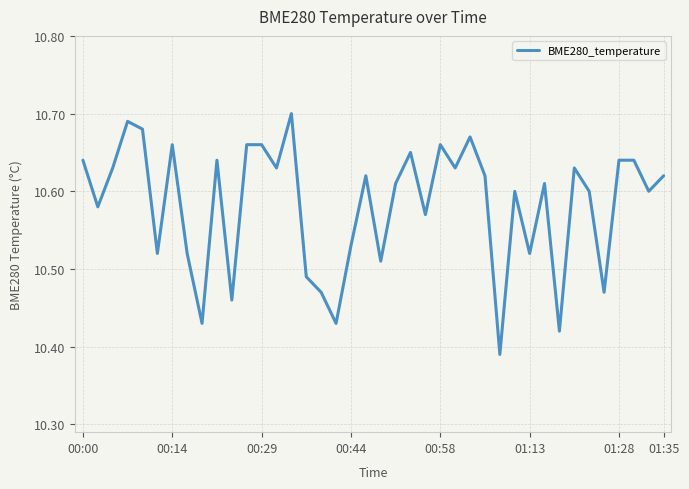

What is the difference between the maximum and minimum values?

0.3